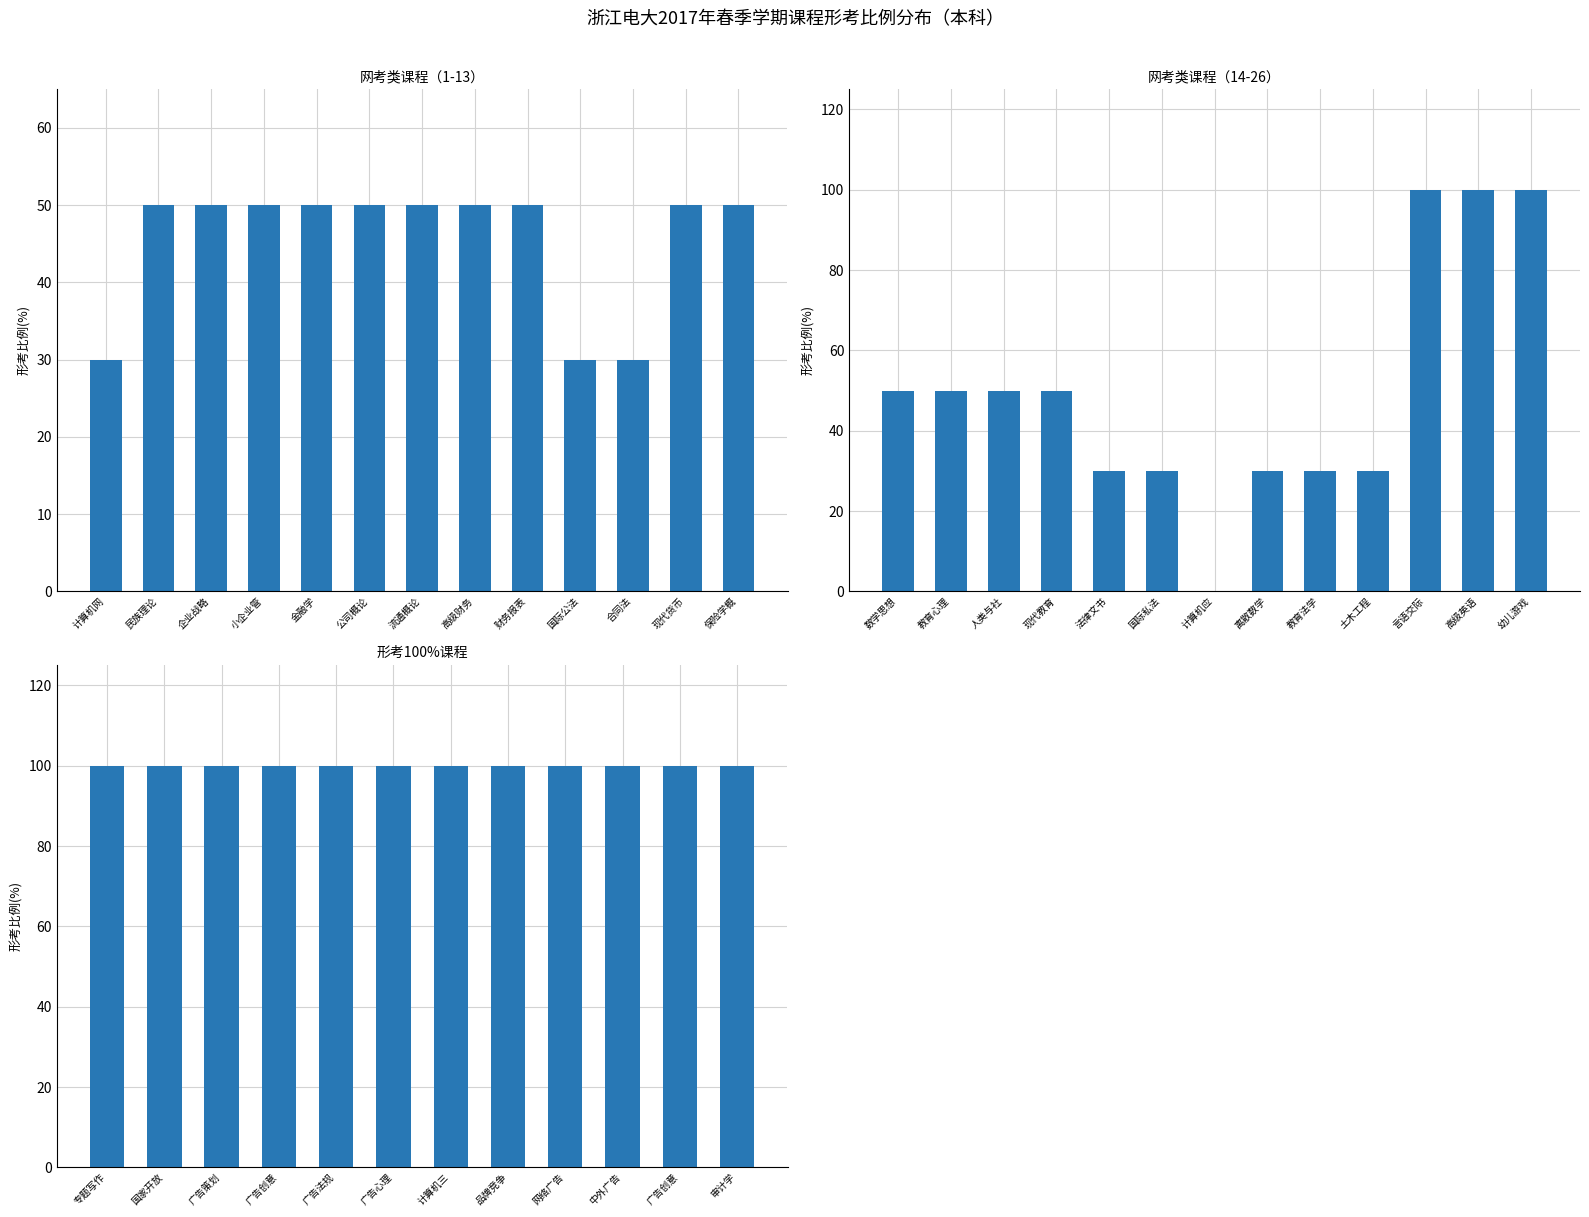

What is the label of the 27th bar from the left?

专题写作